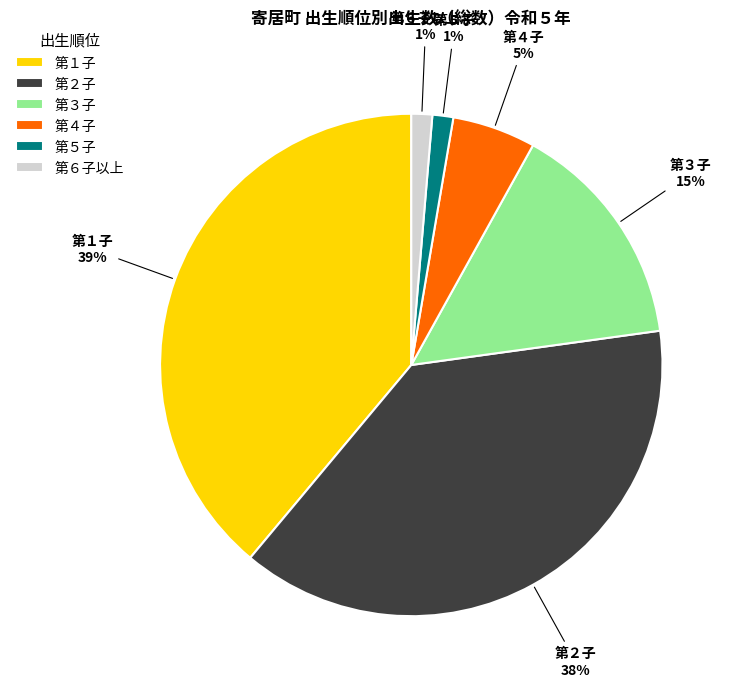

Is it true that 第１子 is 39% of the pie?

True